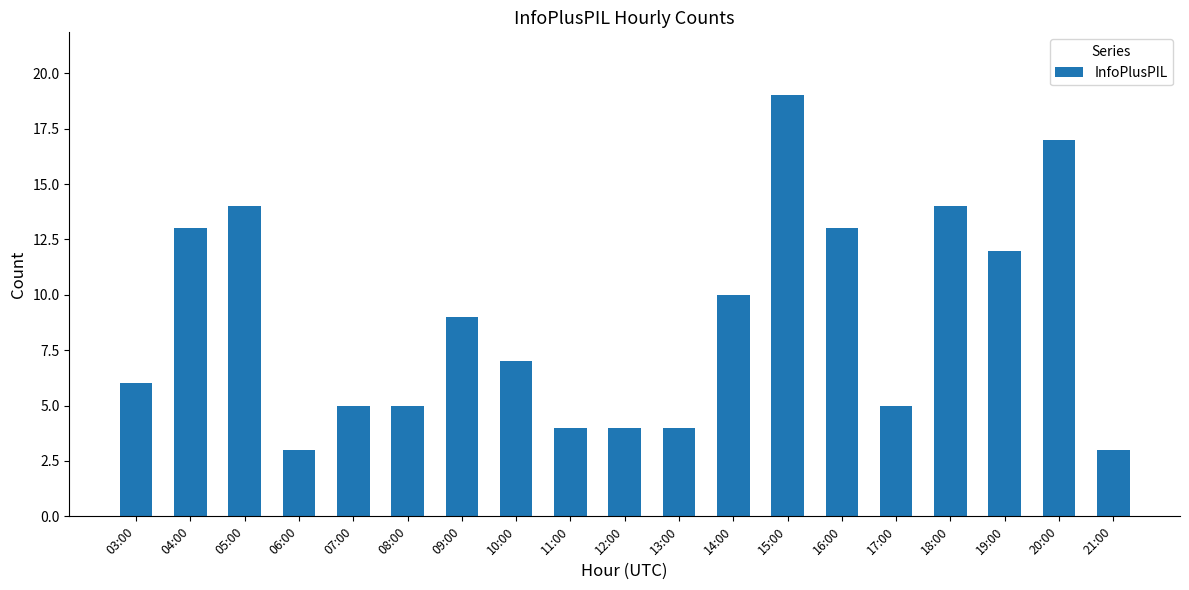

Is it true that the value at 05:00 is 3?

False